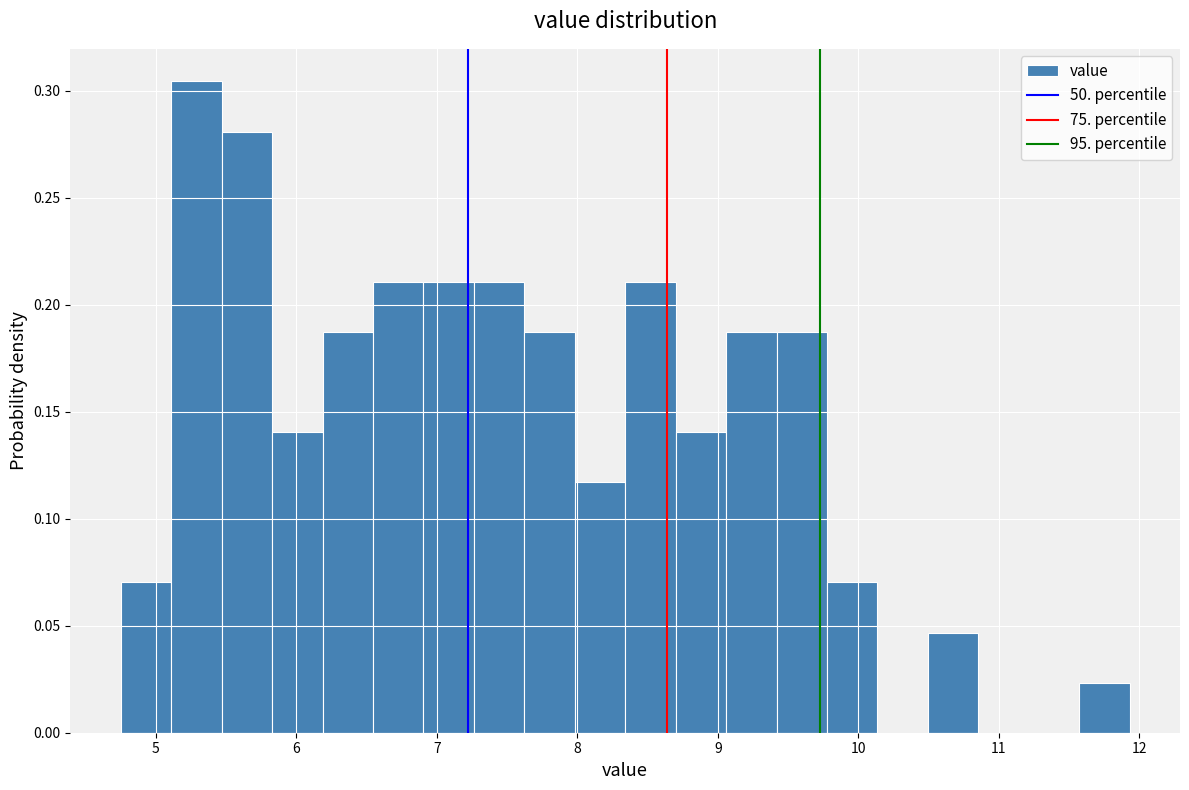

Around what value on the x-axis is the tallest bar? Give the approximate position of its centre, as read against the axis.

5.3